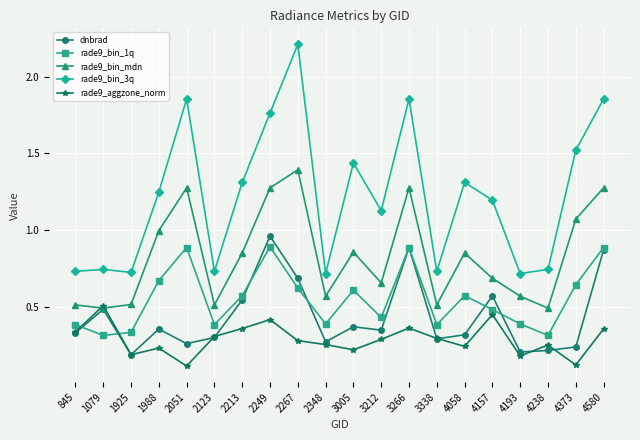

True or false: rade9_bin_3q and rade9_bin_mdn cross at least once.

False